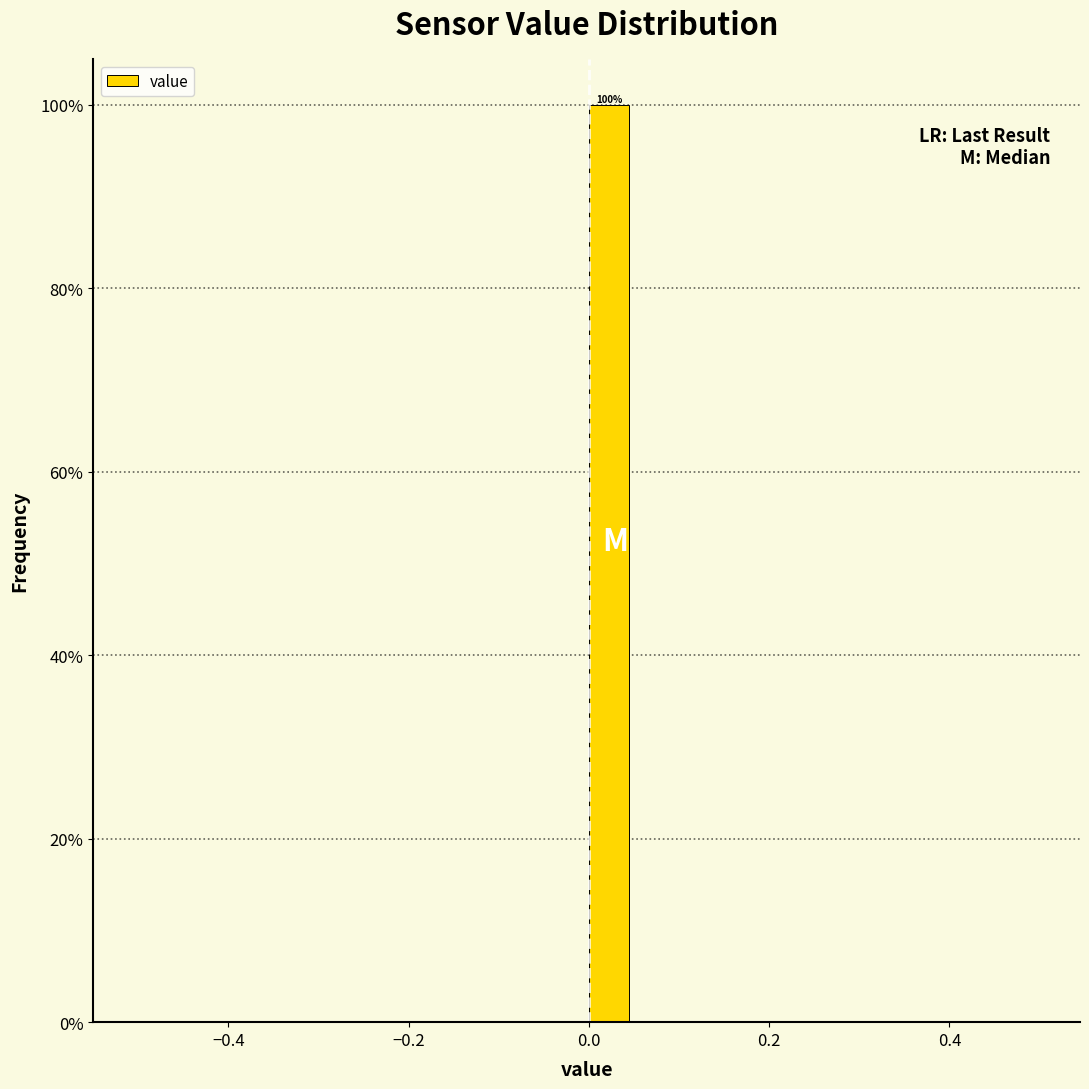

Read against the x-axis, roughly where is the centre of the tallest bar?

0.02